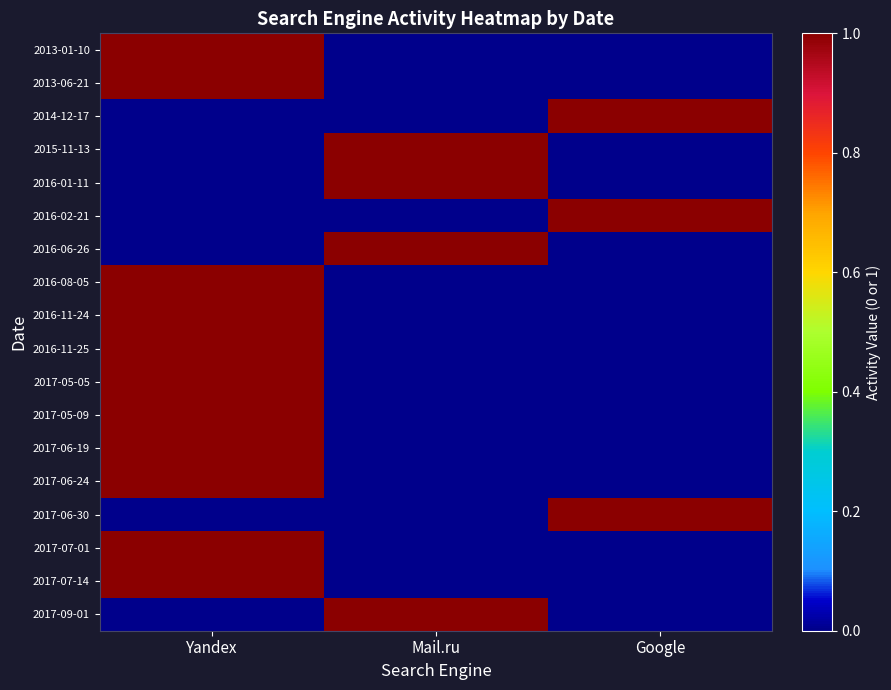

Which series has the largest total across all categories?

2013-01-10